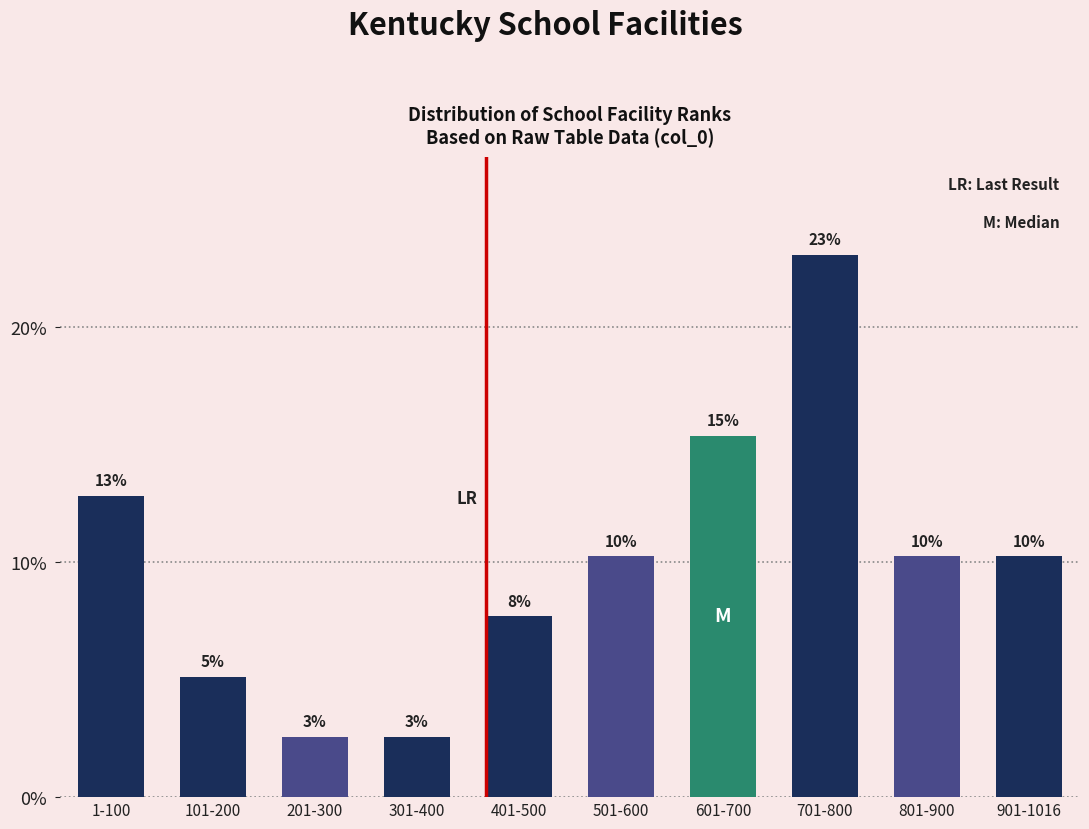

Does the chart contain any negative values?

No